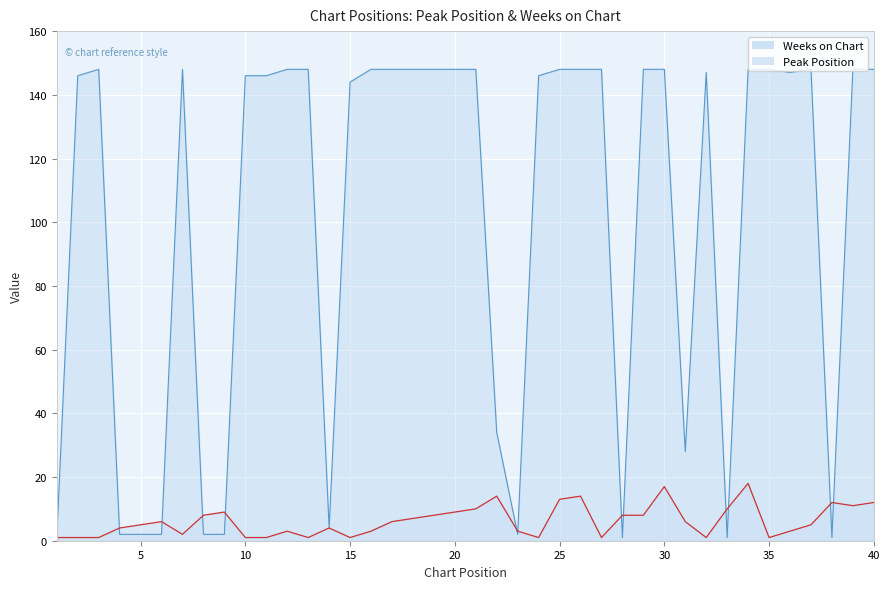

Where is the first local maximum for Peak Position?

6